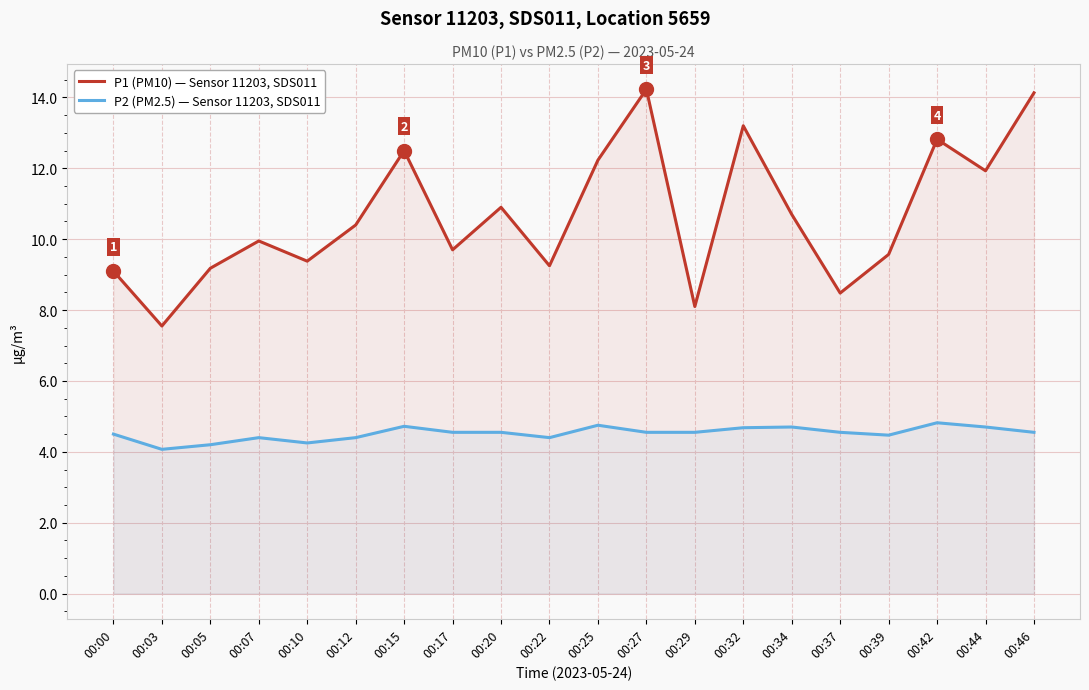

The P1 (PM10) — Sensor 11203, SDS011 series shows 13.2 at 00:32. True or false?

True